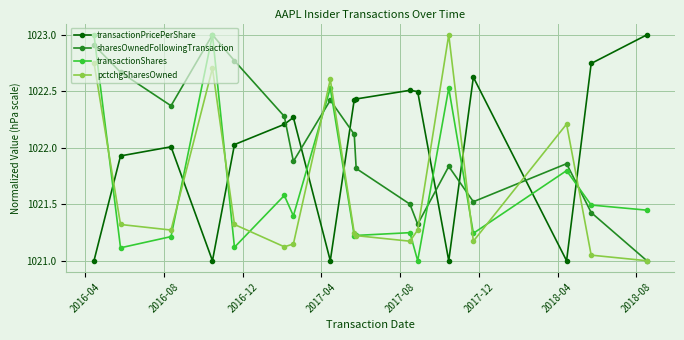

In transactionShares, how many points are higher than both neighbors (excluding endpoints)?

6